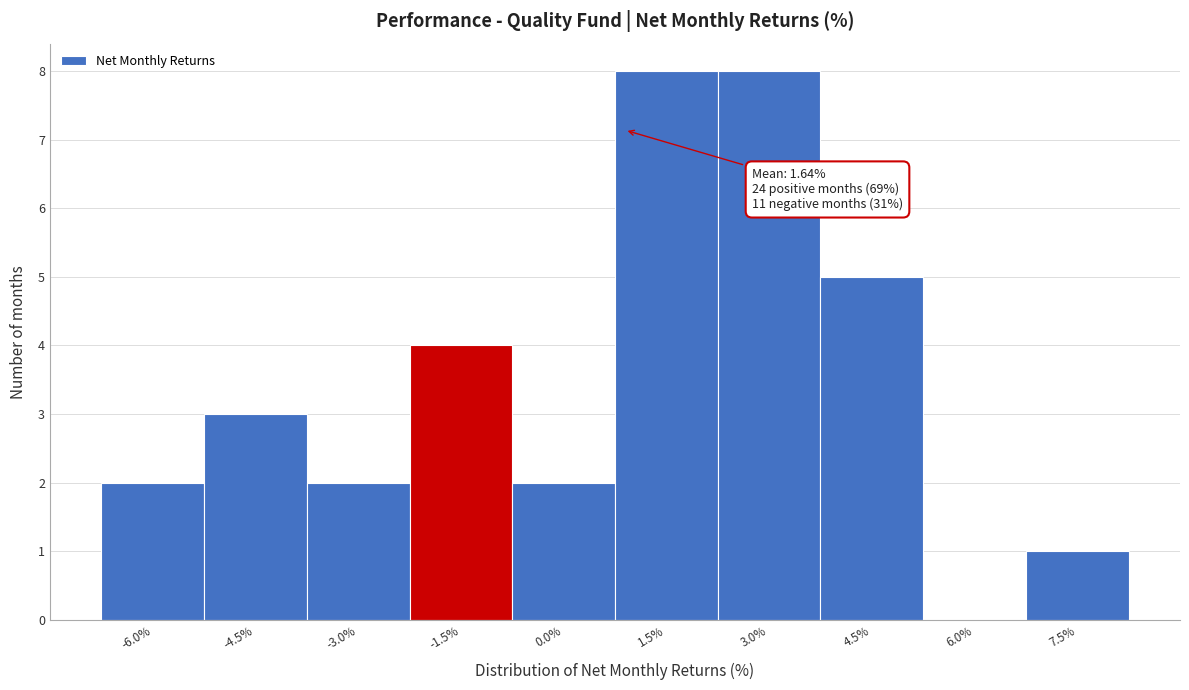

Reading right to left, what are all the values shown in this chart?

7.5%=1	6.0%=0	4.5%=5	3.0%=8	1.5%=8	0.0%=2	-1.5%=4	-3.0%=2	-4.5%=3	-6.0%=2